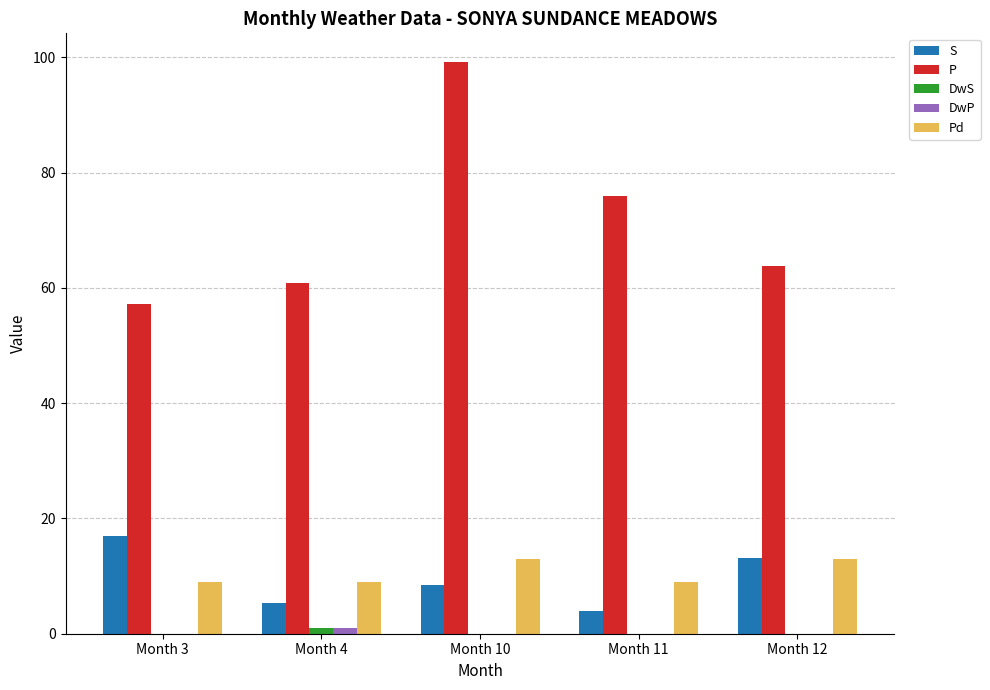

The Pd series shows 20.6 at Month 10. True or false?

False